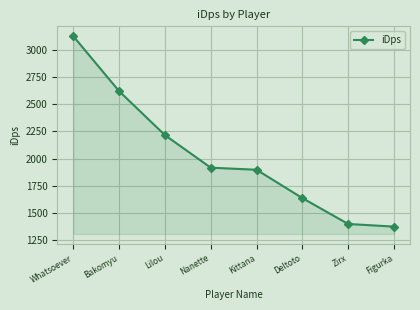

Which label corresponds to the largest value in the chart?

Whatsoever